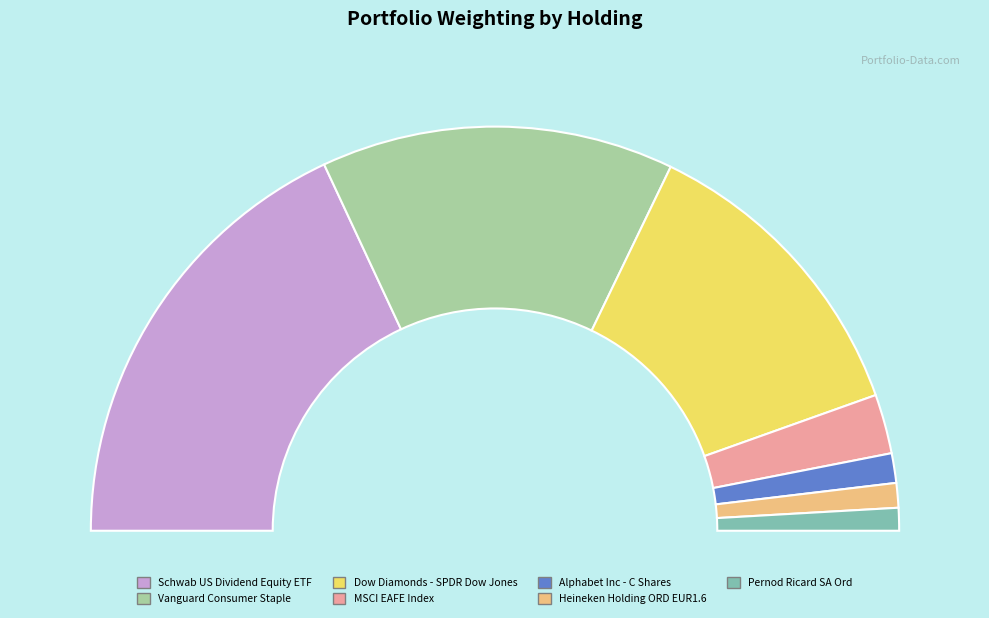

To the nearest percent, what is the combined percentage of SCHD and VDC?

64%